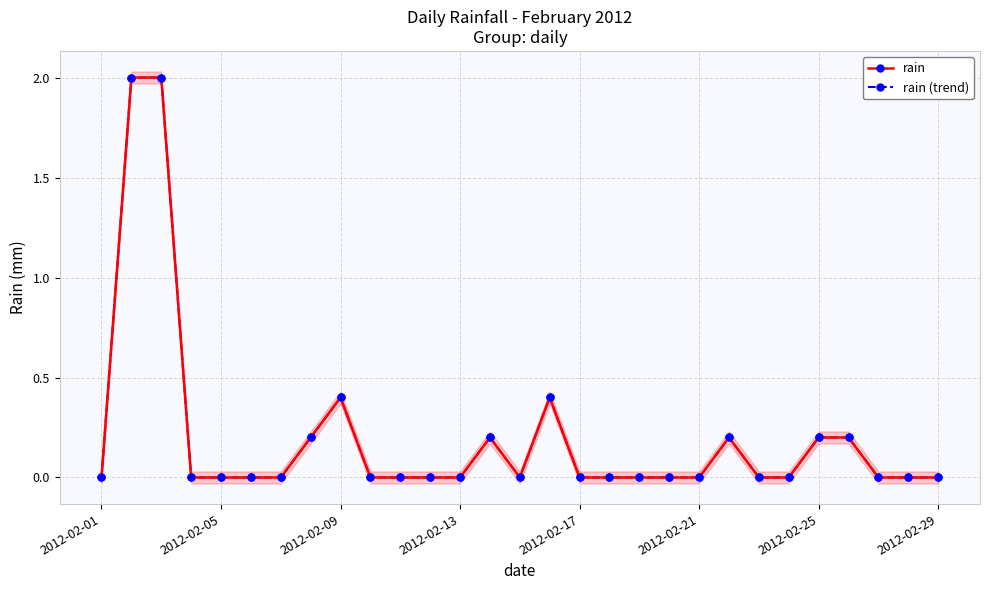

What is the sum of all rain values?

5.8